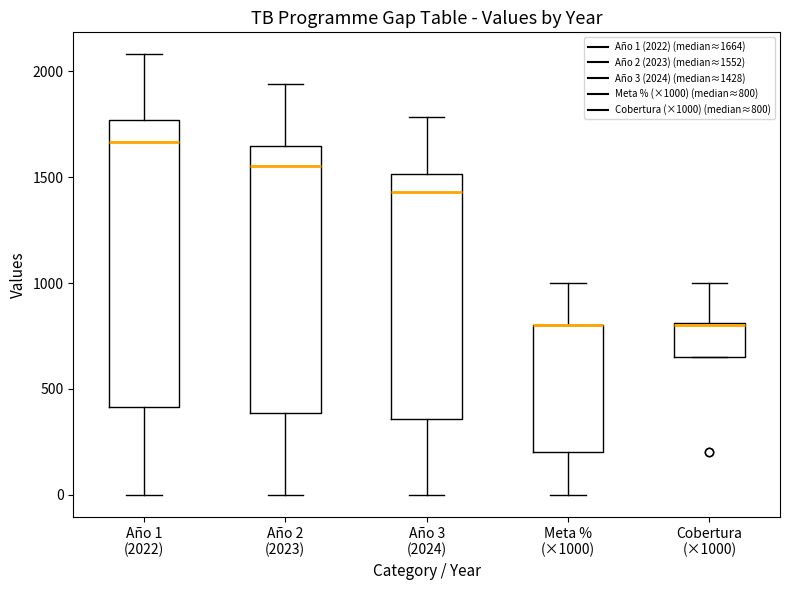

Comparing the boxes themselves (not the whiskers), which one is the tallest?

Año 1 (2022)